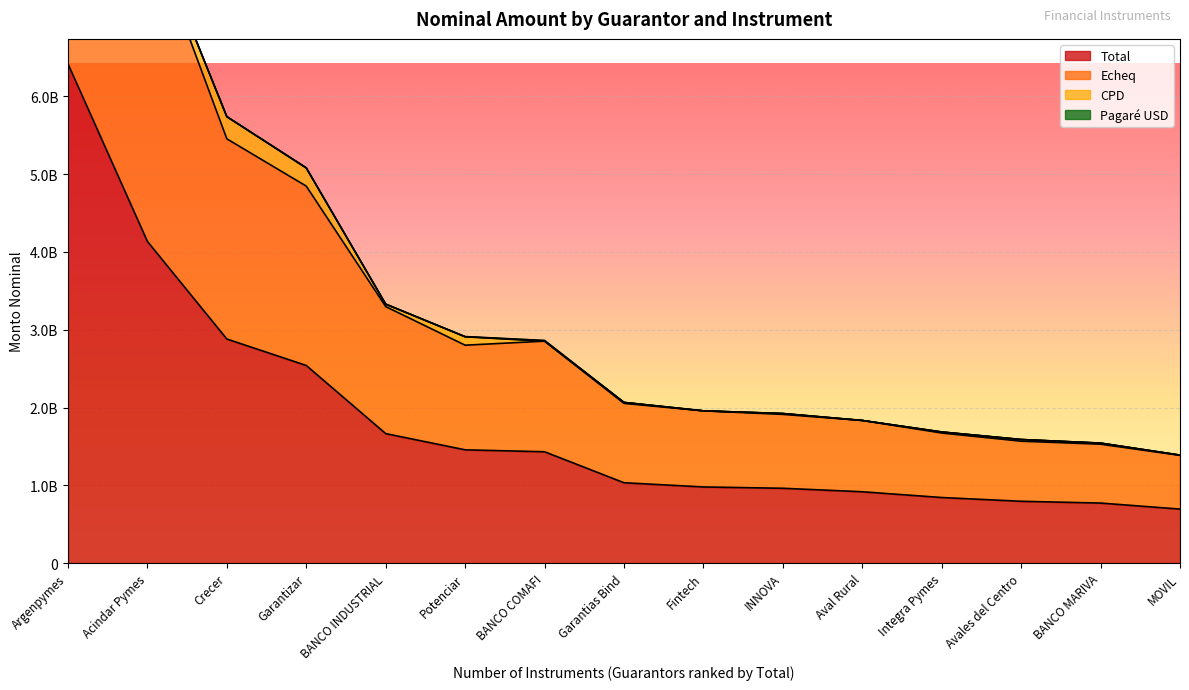

True or false: Total and Echeq intersect in this chart.

False